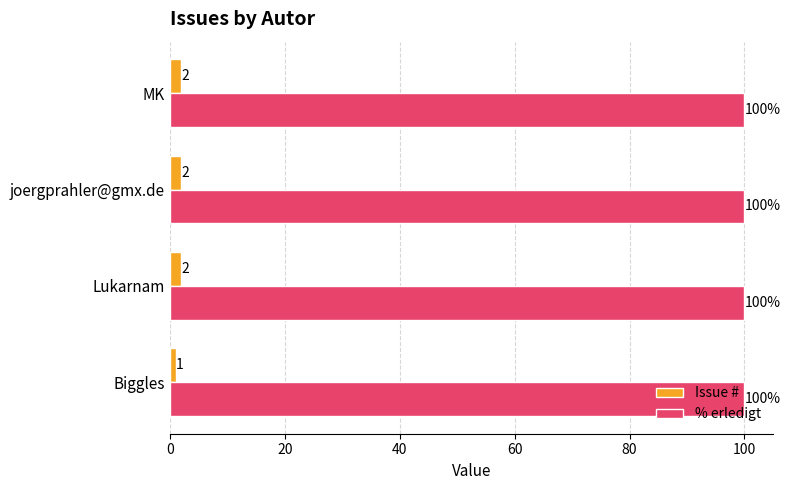

What is the sum of all Issue # values?

7